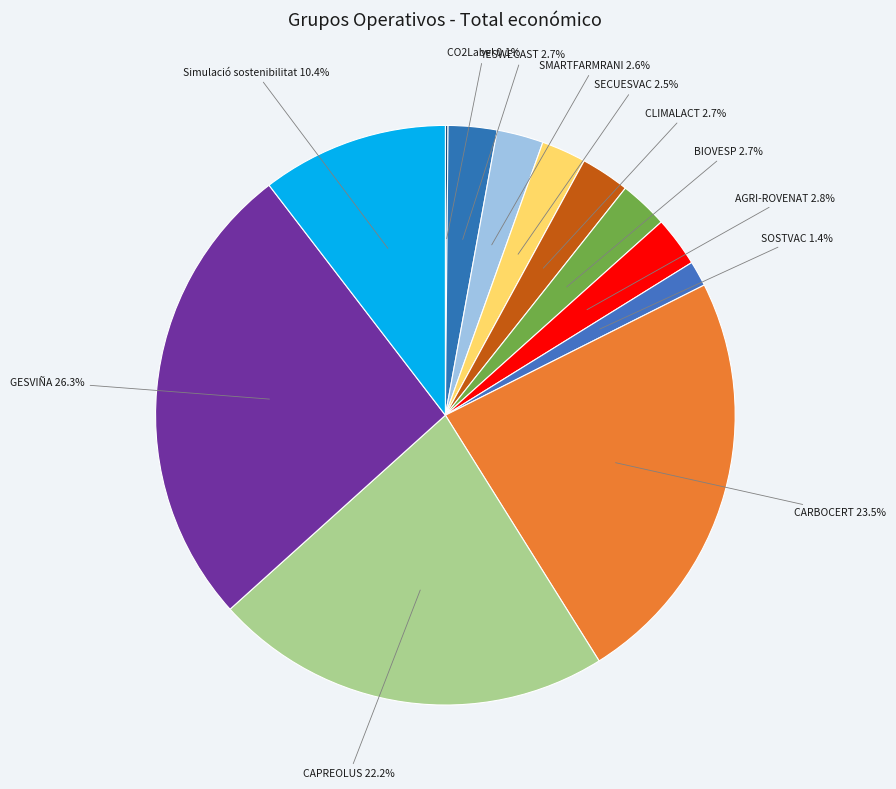

Rank the categories by value from lowest to highest.

CO2Label, SOSTVAC, SECUESVAC, SMARTFARMRANI, BIOVESP, YESWECAST, CLIMALACT, AGRI-ROVENAT, Simulació sostenibilitat, CAPREOLUS, CARBOCERT, GESVIÑA